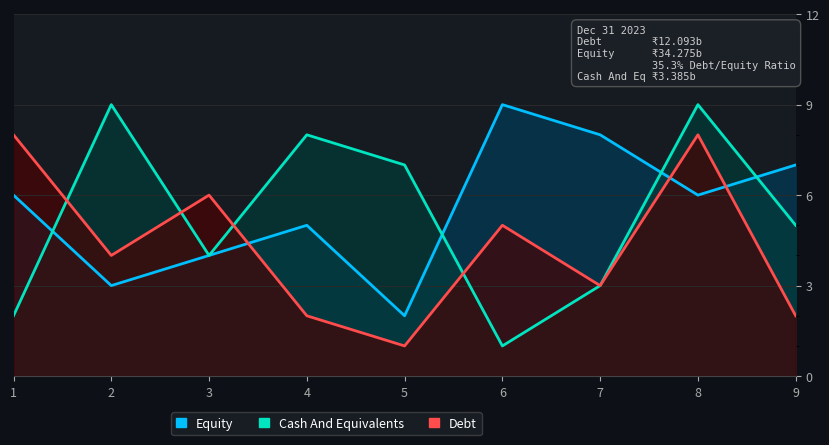

What is the difference between the col_4 values at 8 and 6?

3